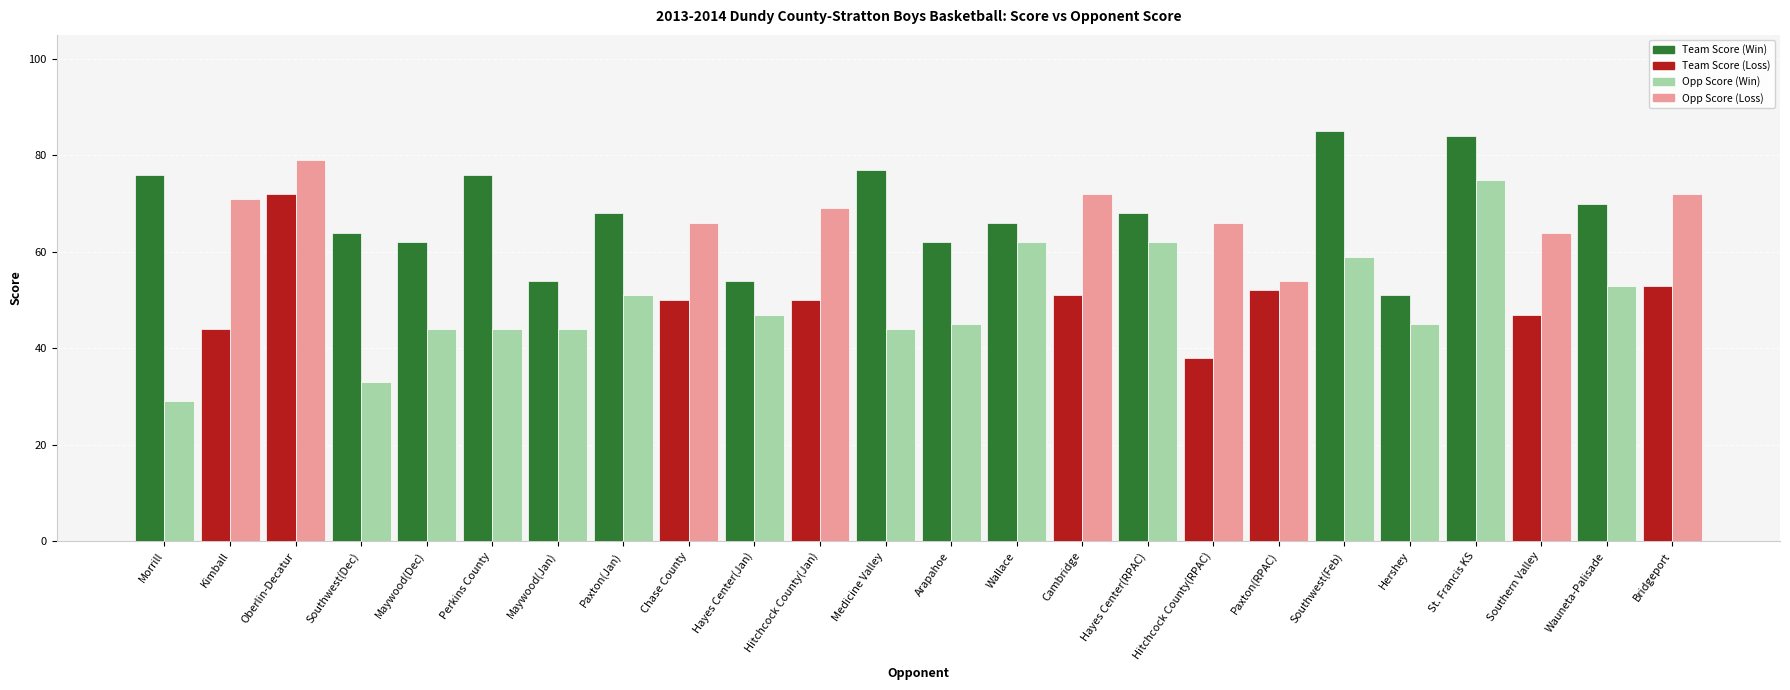

At which category is the sum across all series the highest?

St. Francis KS